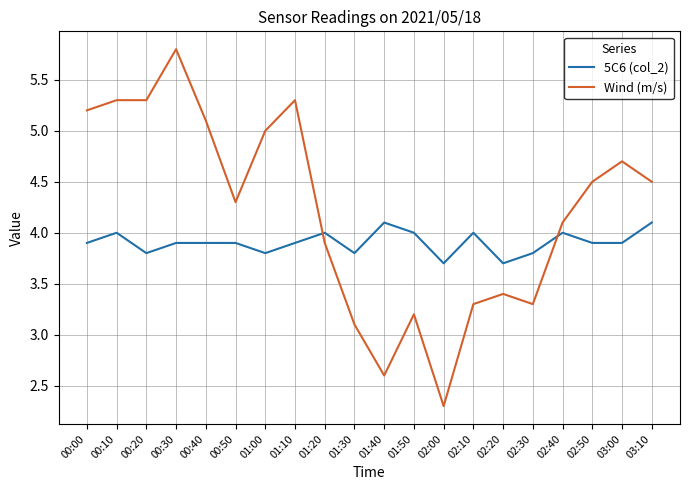

What is the sum of all Wind (m/s) values?

84.2